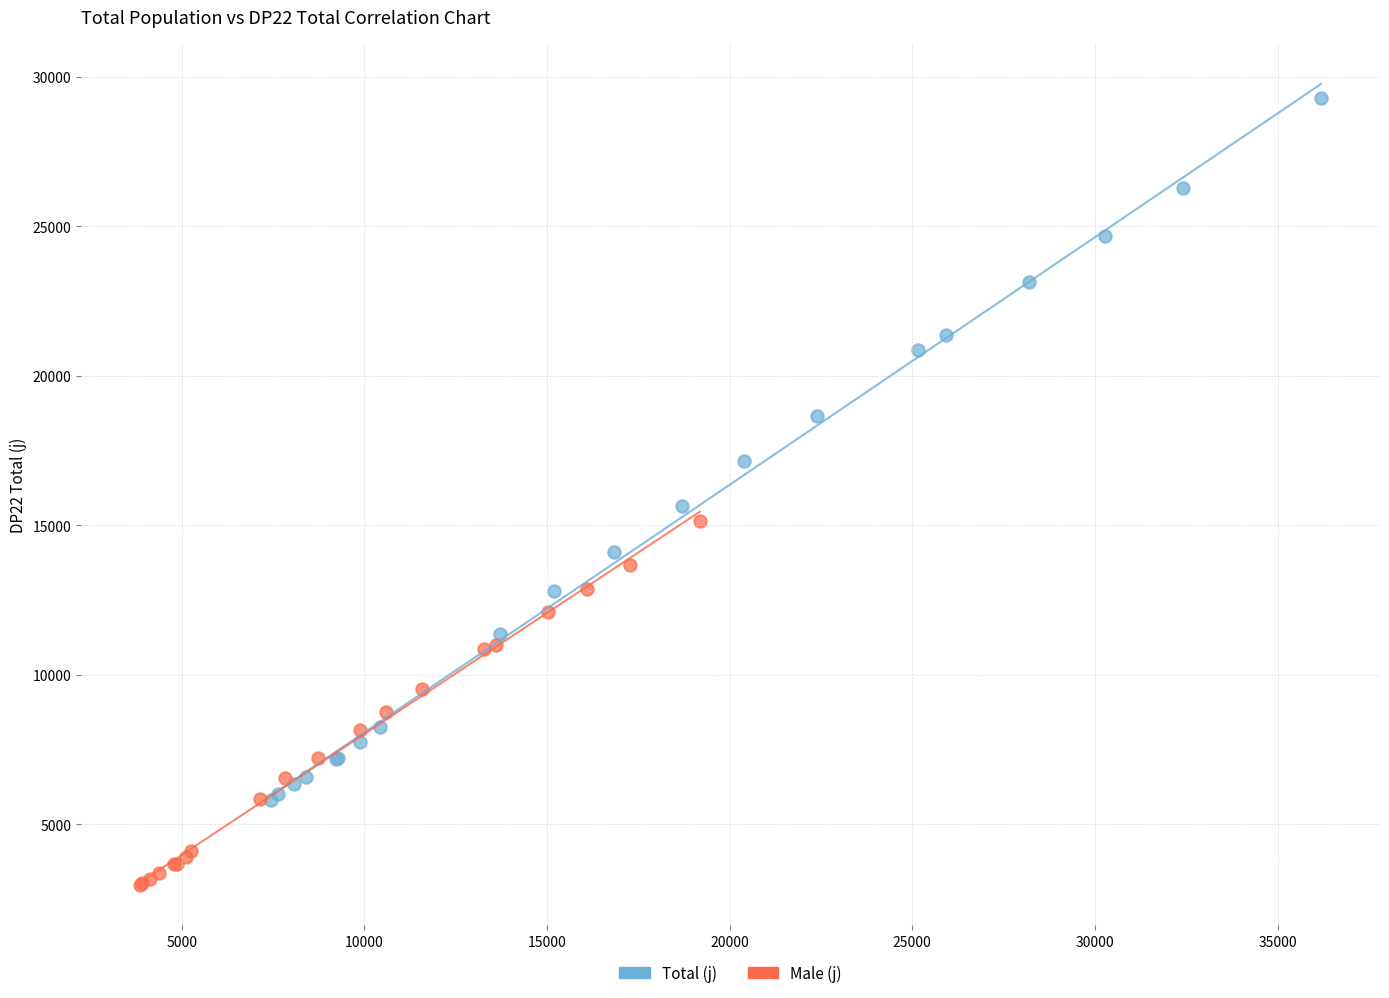

Which series has the largest Y range (max minus min)?

Total (j)